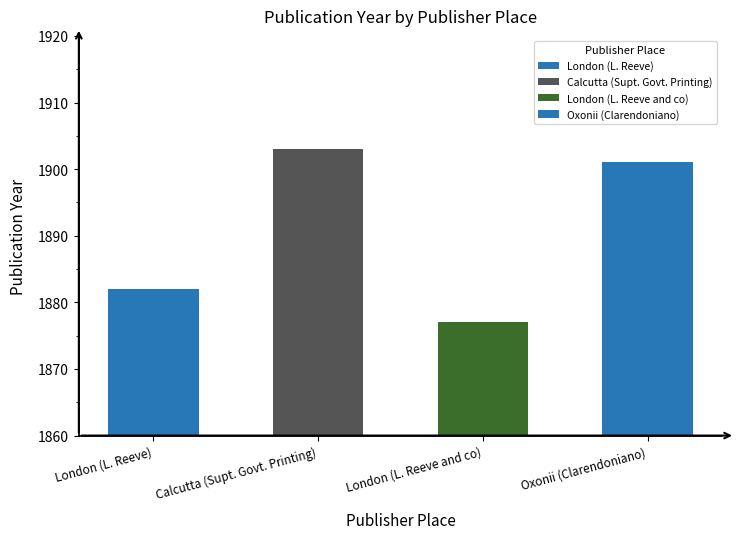

Reading left to right, transcribe all the data shown in this chart.

1882	1903	1877	1901